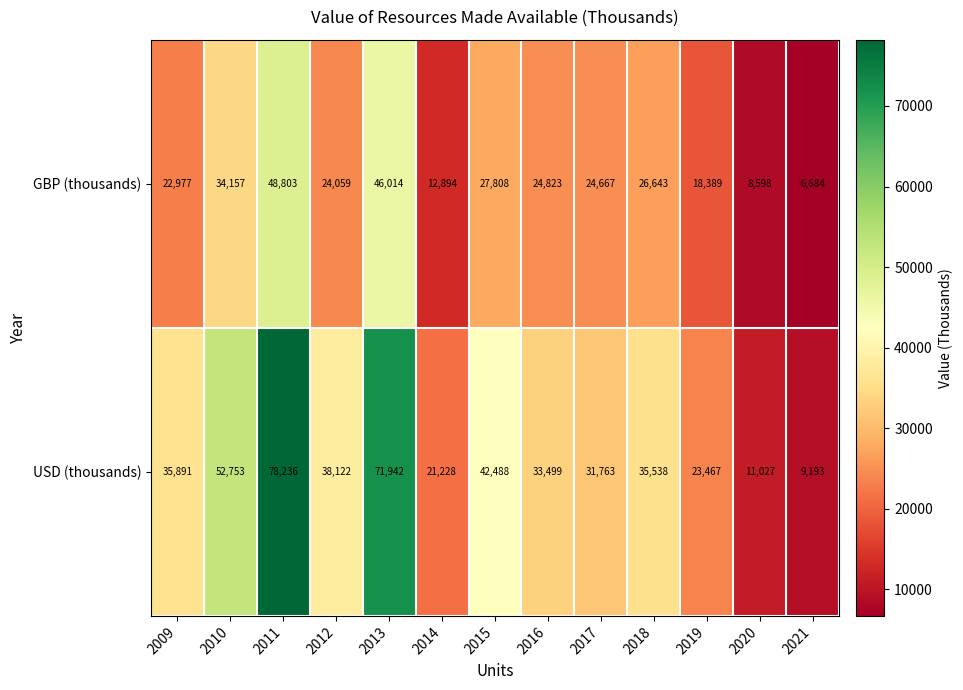

What is the sum of all USD (thousands) values?

485147